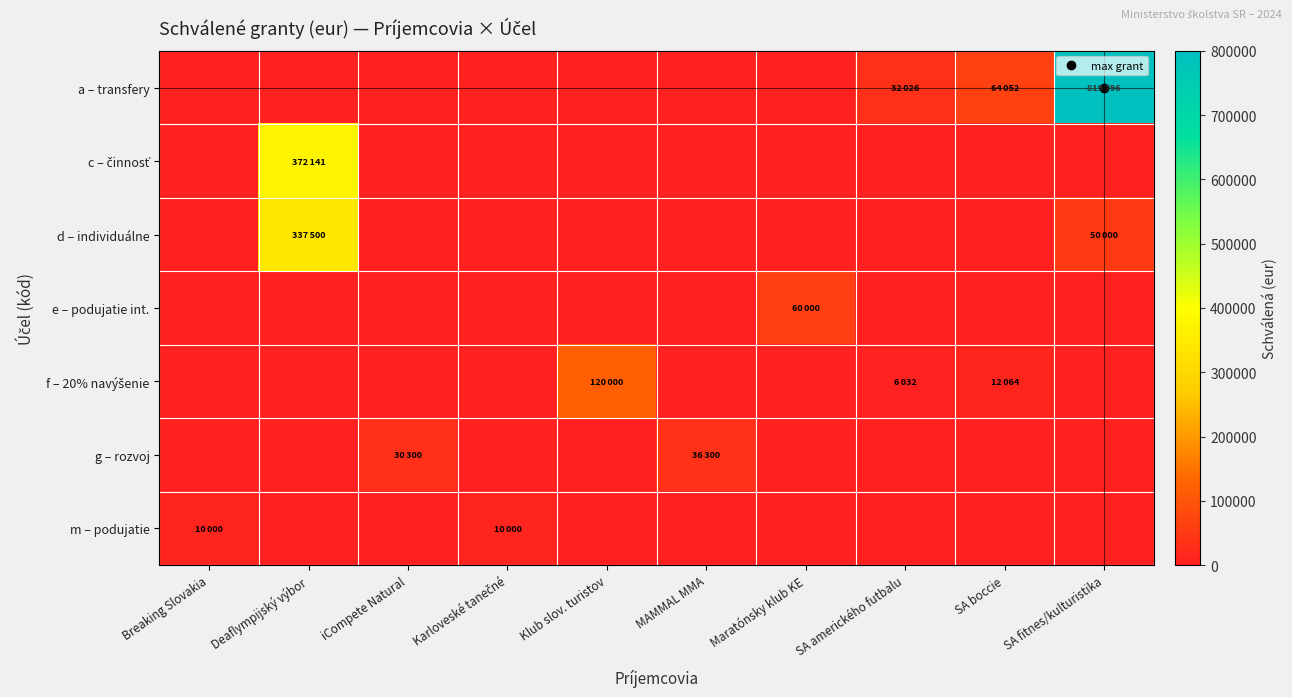

What is the spread (max minus min) of values at Deaflympijský výbor?

372141